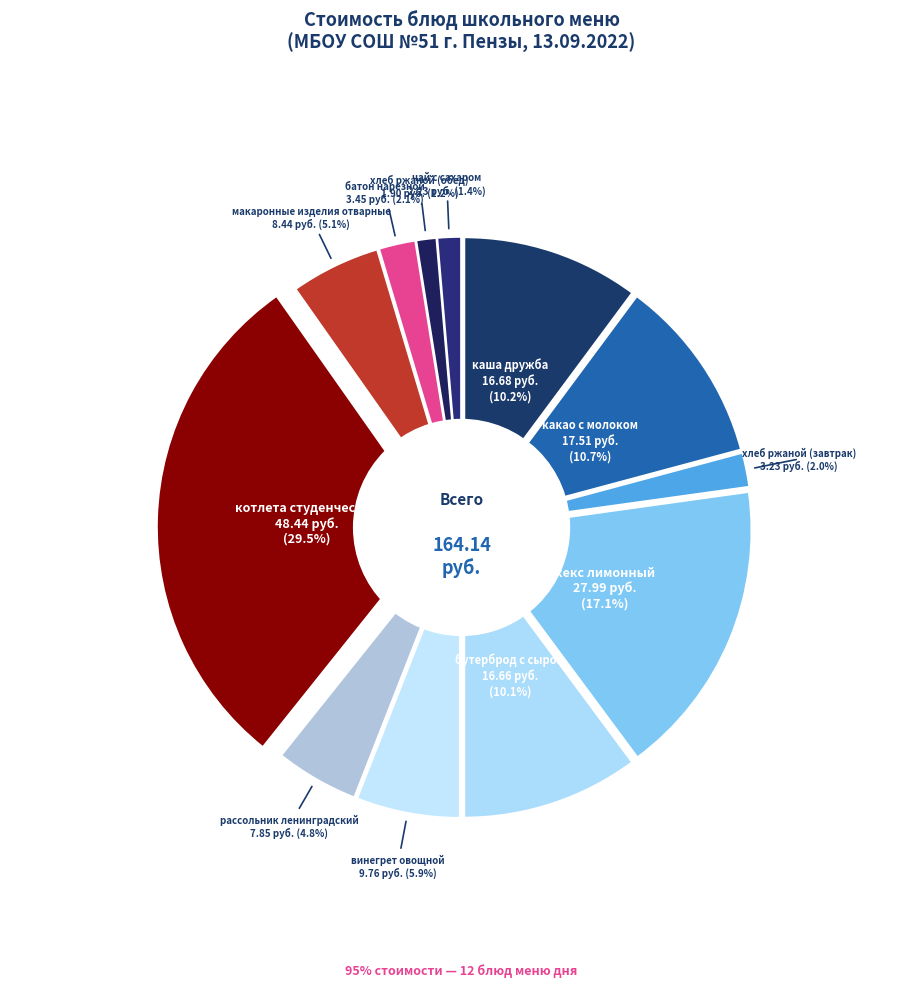

Which category has the smallest portion of the pie?

хлеб ржаной (обед)